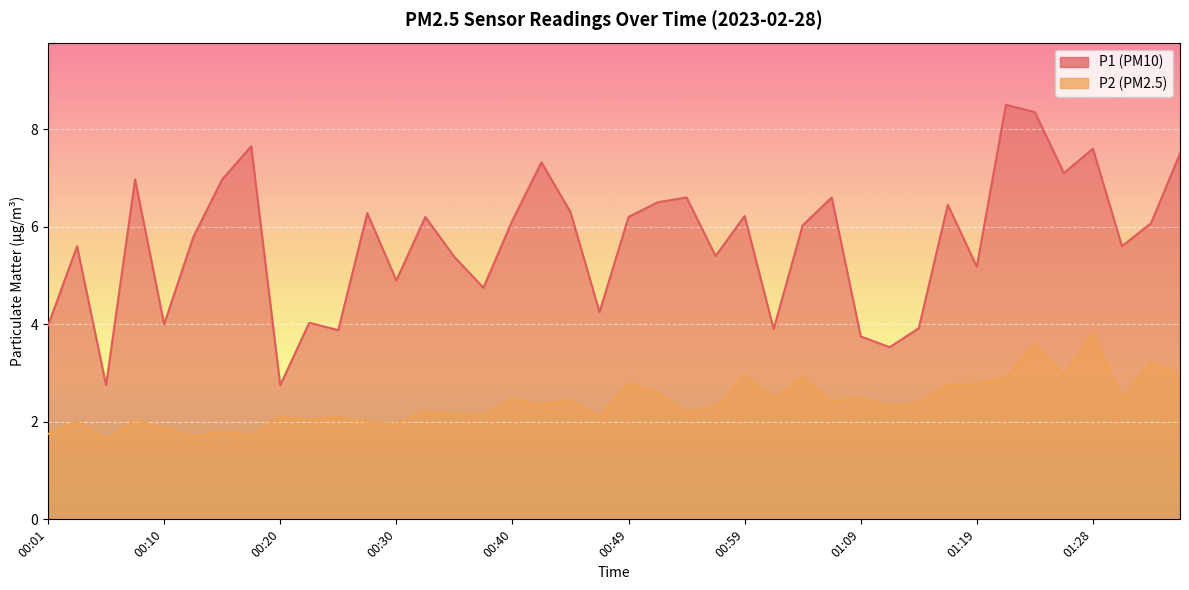

Is it true that P2 equals 3.2 at 00:03?

False